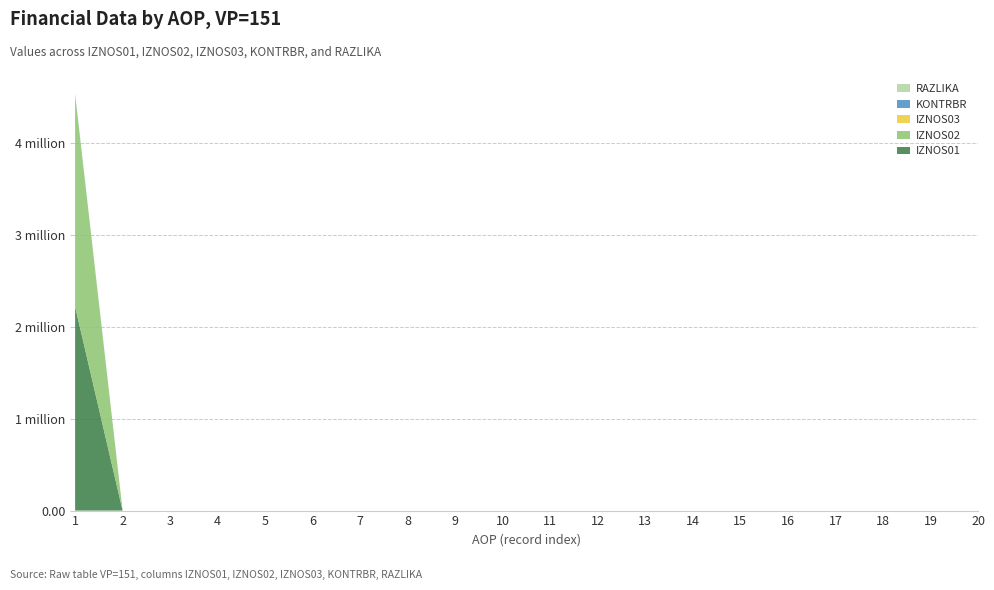

Reading left to right, what are all the values shown in this chart?

AOP: 1=1.0	2=2.0	3=3.0	4=4.0	5=5.0	6=6.0	7=7.0	8=8.0	9=9.0	10=10.0	11=11.0	12=12.0	13=13.0	14=14.0	15=15.0	16=16.0	17=17.0	18=18.0	19=19.0	20=20.0
IZNOS01: 1=2218222.0	2=0.0	3=0.0	4=0.0	5=0.0	6=0.0	7=0.0	8=0.0	9=0.0	10=0.0	11=0.0	12=0.0	13=0.0	14=0.0	15=0.0	16=0.0	17=0.0	18=0.0	19=0.0	20=0.0
IZNOS02: 1=2305185.8	2=0.0	3=0.0	4=0.0	5=0.0	6=0.0	7=0.0	8=0.0	9=0.0	10=0.0	11=0.0	12=0.0	13=0.0	14=0.0	15=0.0	16=0.0	17=0.0	18=0.0	19=0.0	20=0.0
IZNOS03: 1=0.0	2=0.0	3=0.0	4=0.0	5=0.0	6=0.0	7=0.0	8=0.0	9=0.0	10=0.0	11=0.0	12=0.0	13=0.0	14=0.0	15=0.0	16=0.0	17=0.0	18=0.0	19=0.0	20=0.0
KONTRBR: 1=6828.6	2=0.0	3=0.0	4=0.0	5=0.0	6=0.0	7=0.0	8=0.0	9=0.0	10=0.0	11=0.0	12=0.0	13=0.0	14=0.0	15=0.0	16=0.0	17=0.0	18=0.0	19=0.0	20=0.0
RAZLIKA: 1=0.2	2=0.0	3=0.0	4=0.0	5=0.0	6=0.0	7=0.0	8=0.0	9=0.0	10=0.0	11=0.0	12=0.0	13=0.0	14=0.0	15=0.0	16=0.0	17=0.0	18=0.0	19=0.0	20=0.0